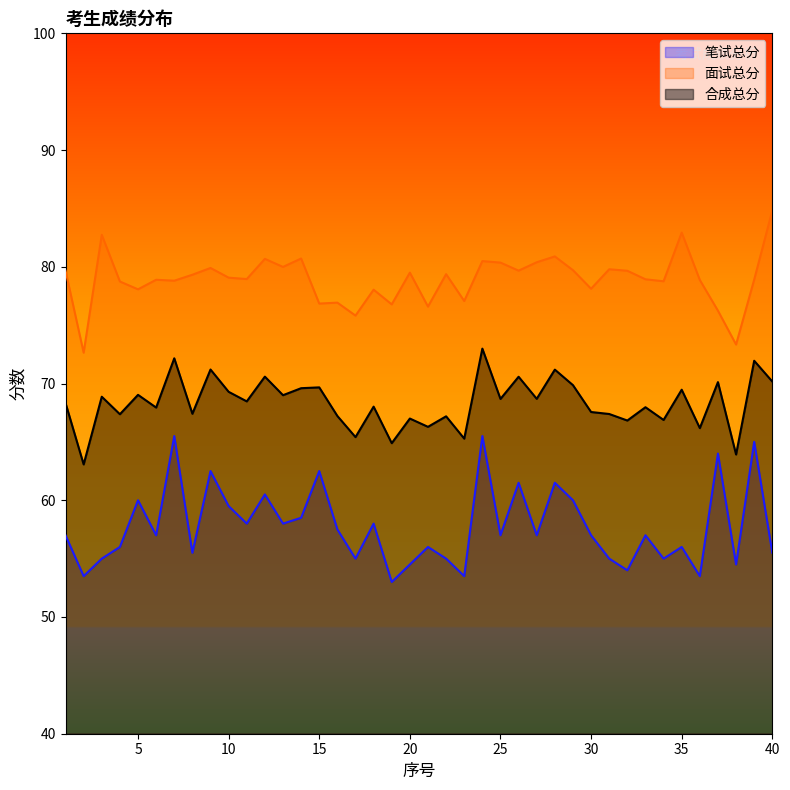

The 合成总分 series shows 66.8 at 32. True or false?

True